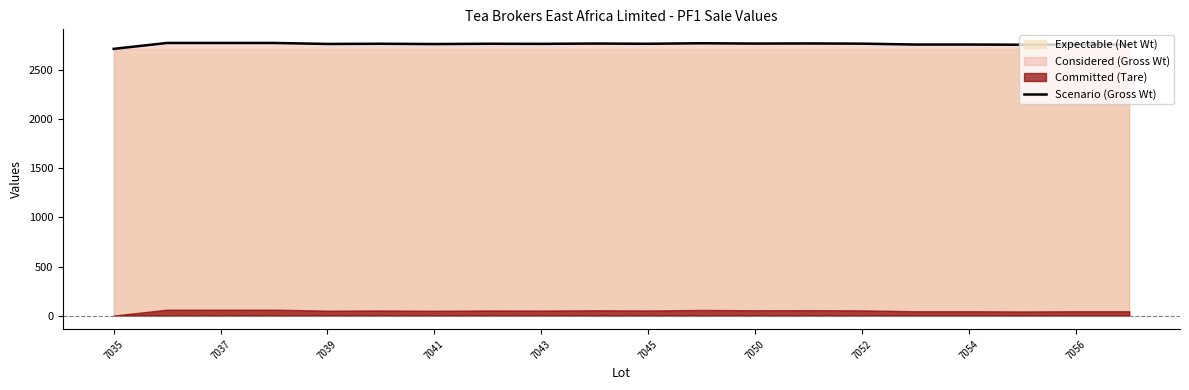

What is the difference between the second highest and minimum values?

60